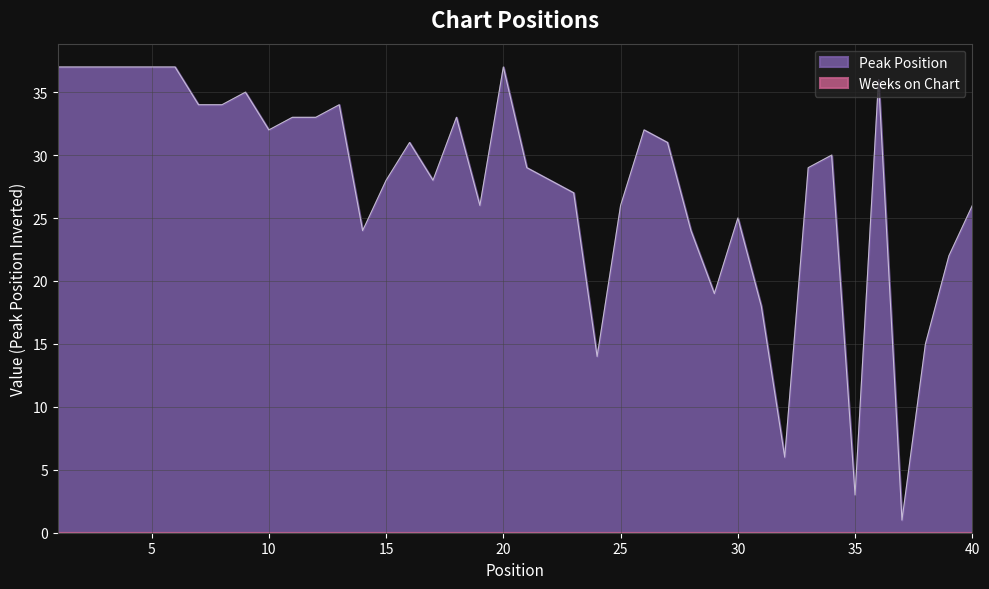

Is it true that the value at 20 is 37?

True